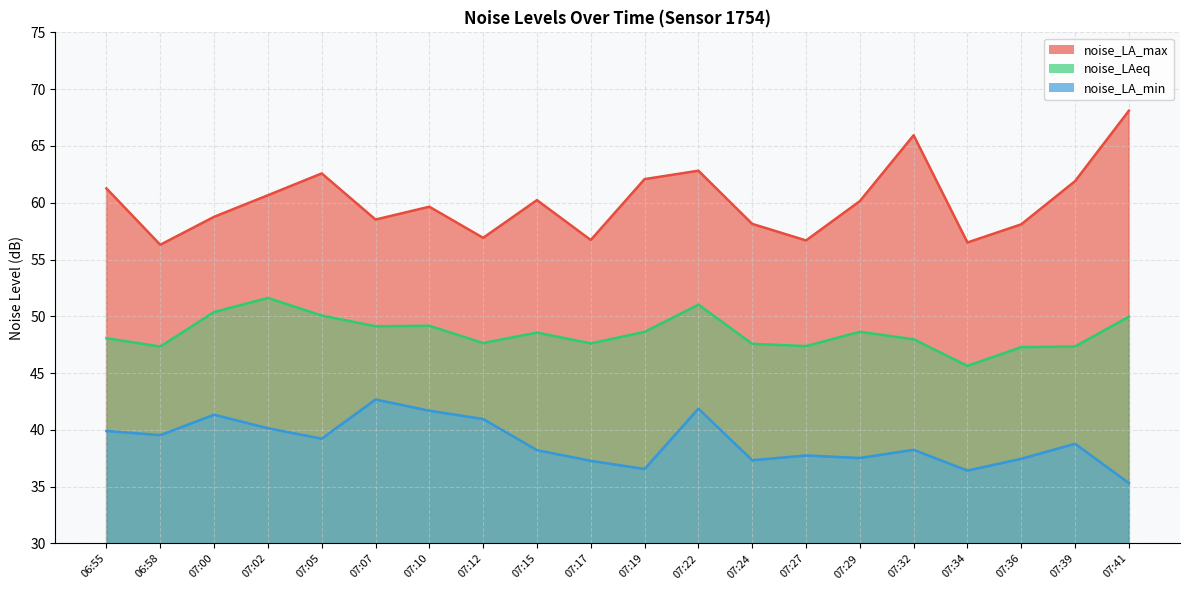

What is the average value of the noise_LA_min series?

38.9